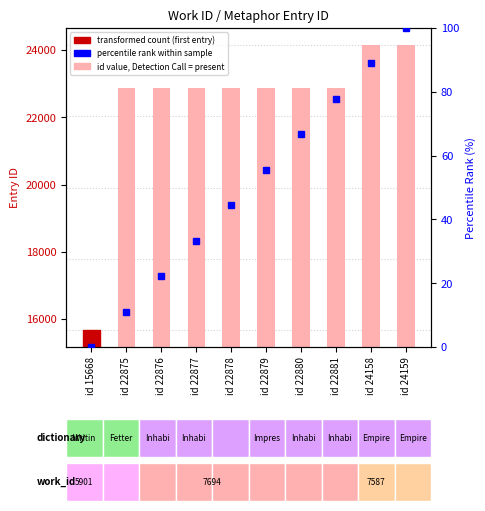

Is it true that the value at id 22877 is 22877?

True